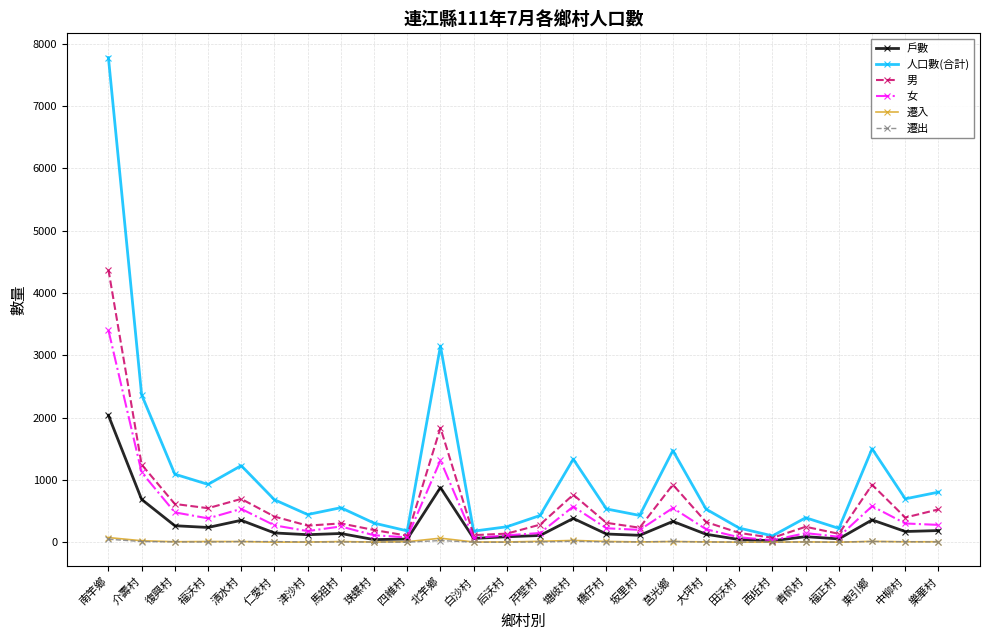

The 遷入 series shows 1 at 仁愛村. True or false?

True